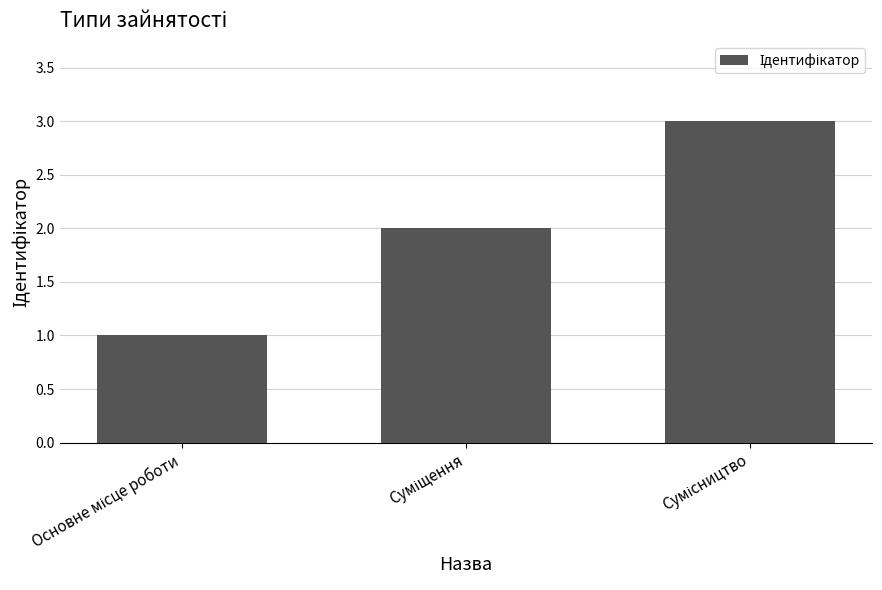

What is the sum of all values?

6